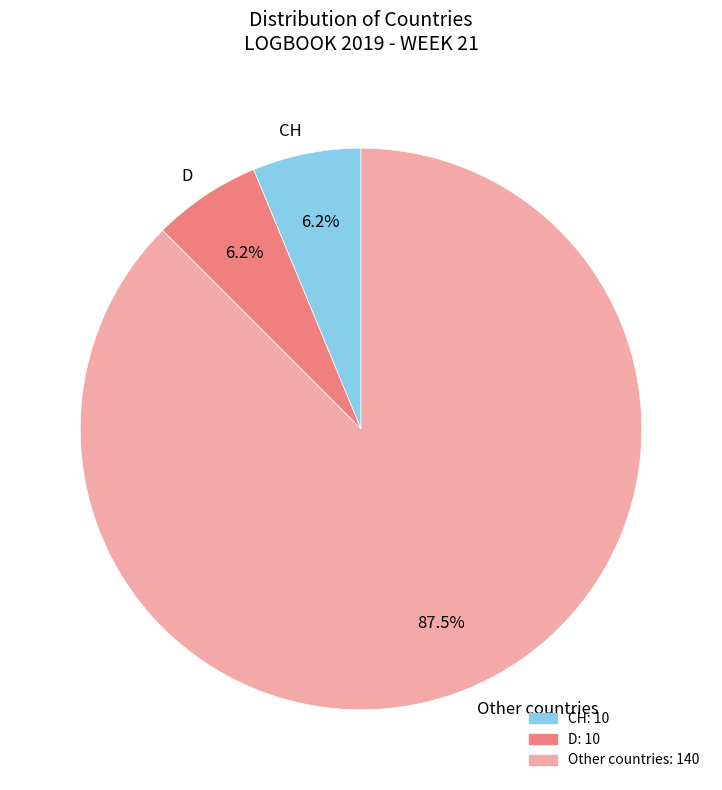

How many segments does this pie chart have?

3